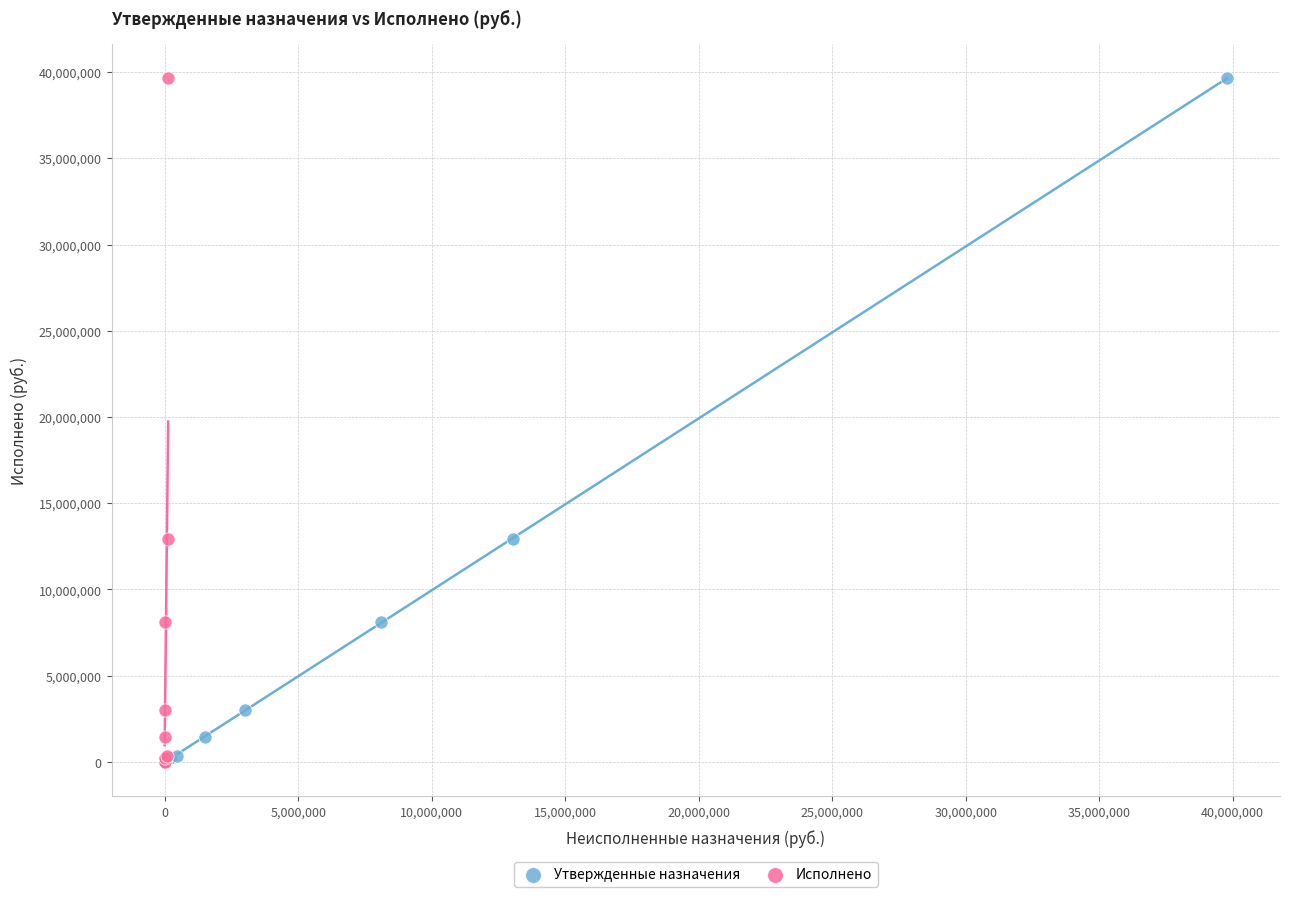

What are all the series names shown in the legend?

Утвержденные назначения, Исполнено